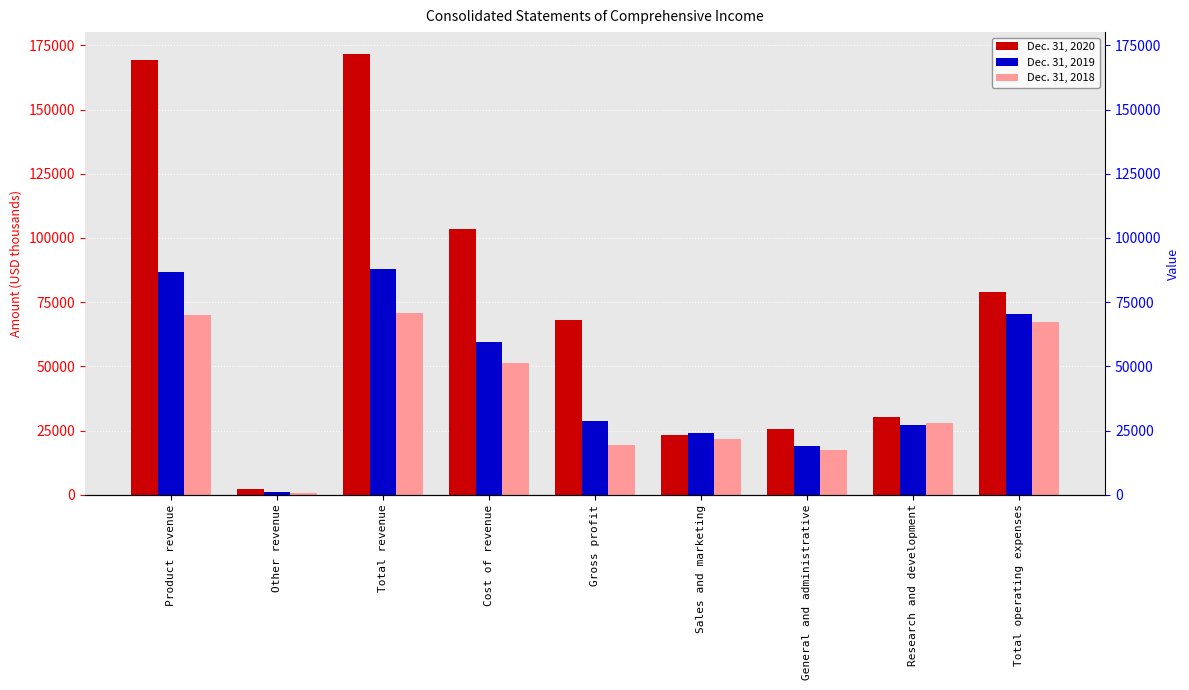

At which label is Dec. 31, 2019 closest to 44610?

Cost of revenue